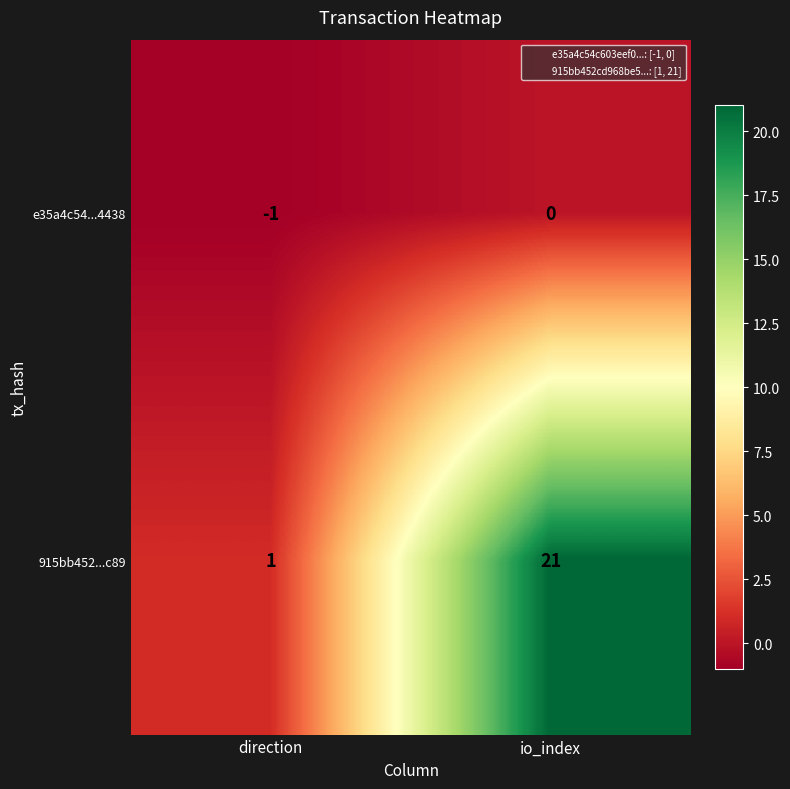

Reading left to right, transcribe all the data shown in this chart.

e35a4c54...4438: -1	0
915bb452...c89: 1	21